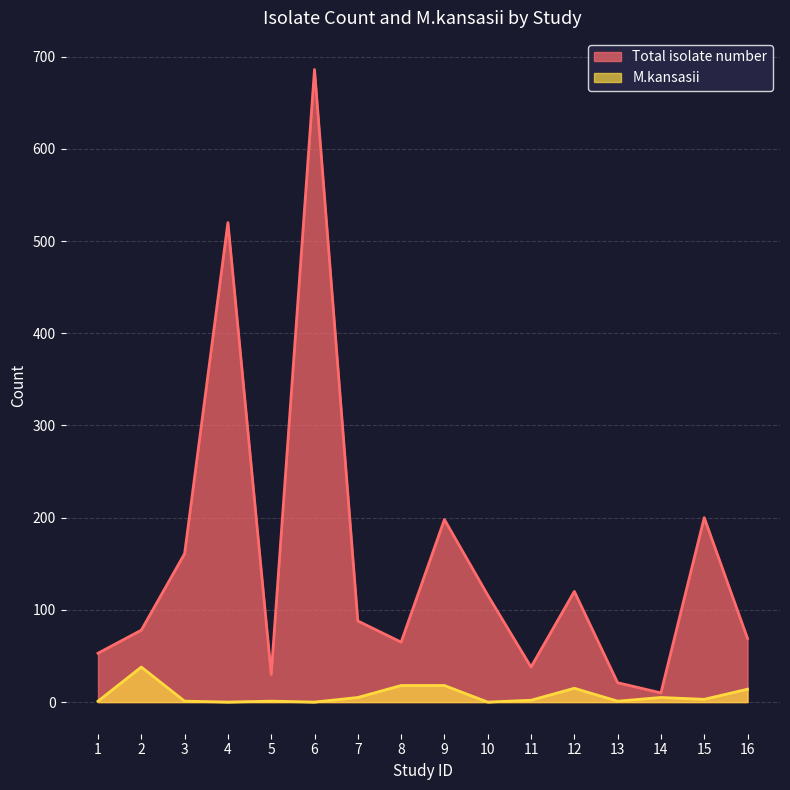

What are all the series names shown in the legend?

Total isolate number, M.kansasii